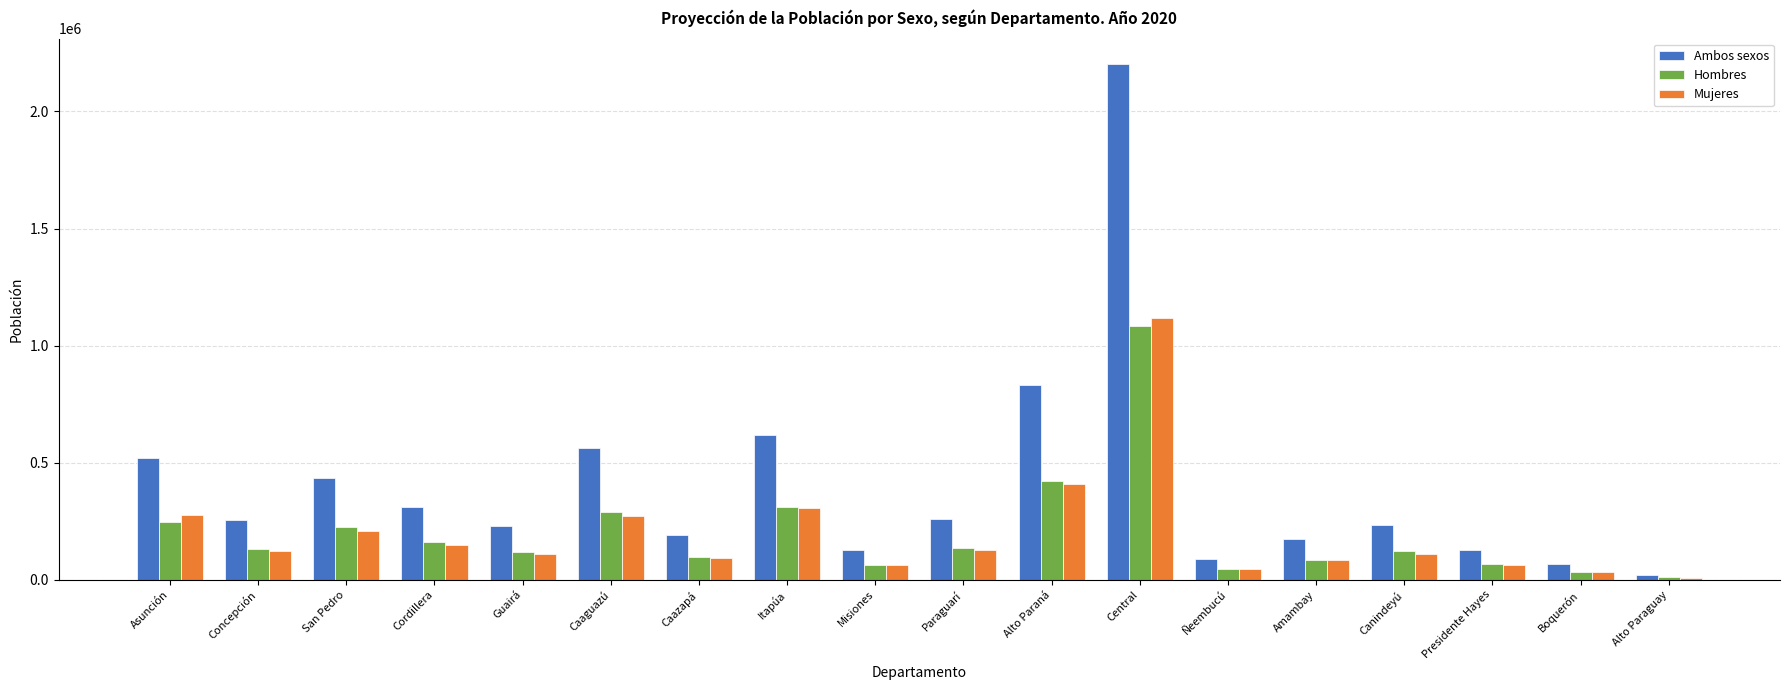

What is the average value of the Hombres series?

202953.1